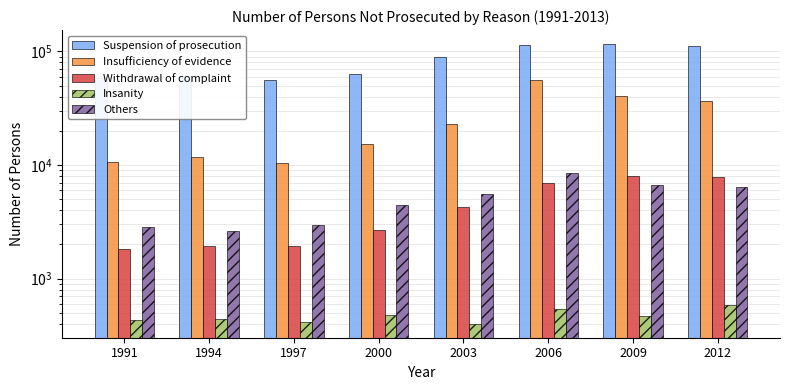

What is the value of the Insanity bar at the 7th from the left?

464